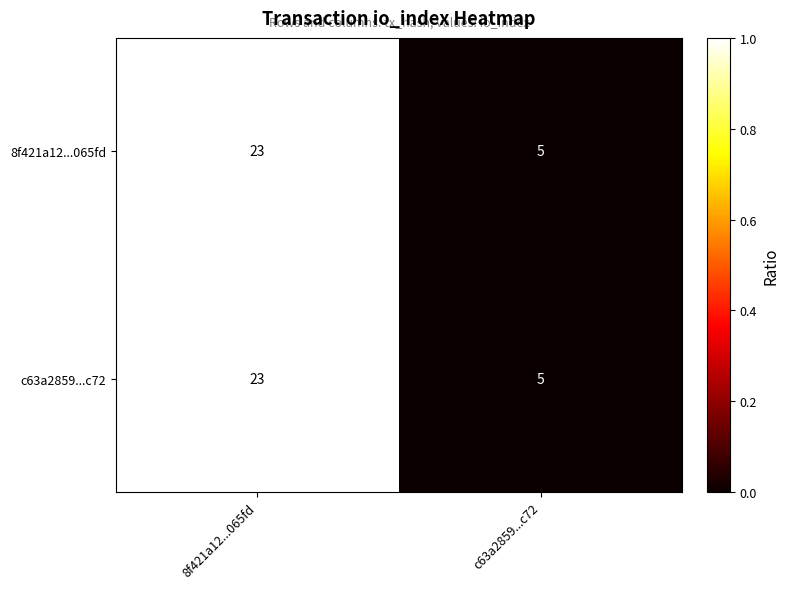

The c63a2859...c72 series shows 5 at c63a2859...c72. True or false?

True